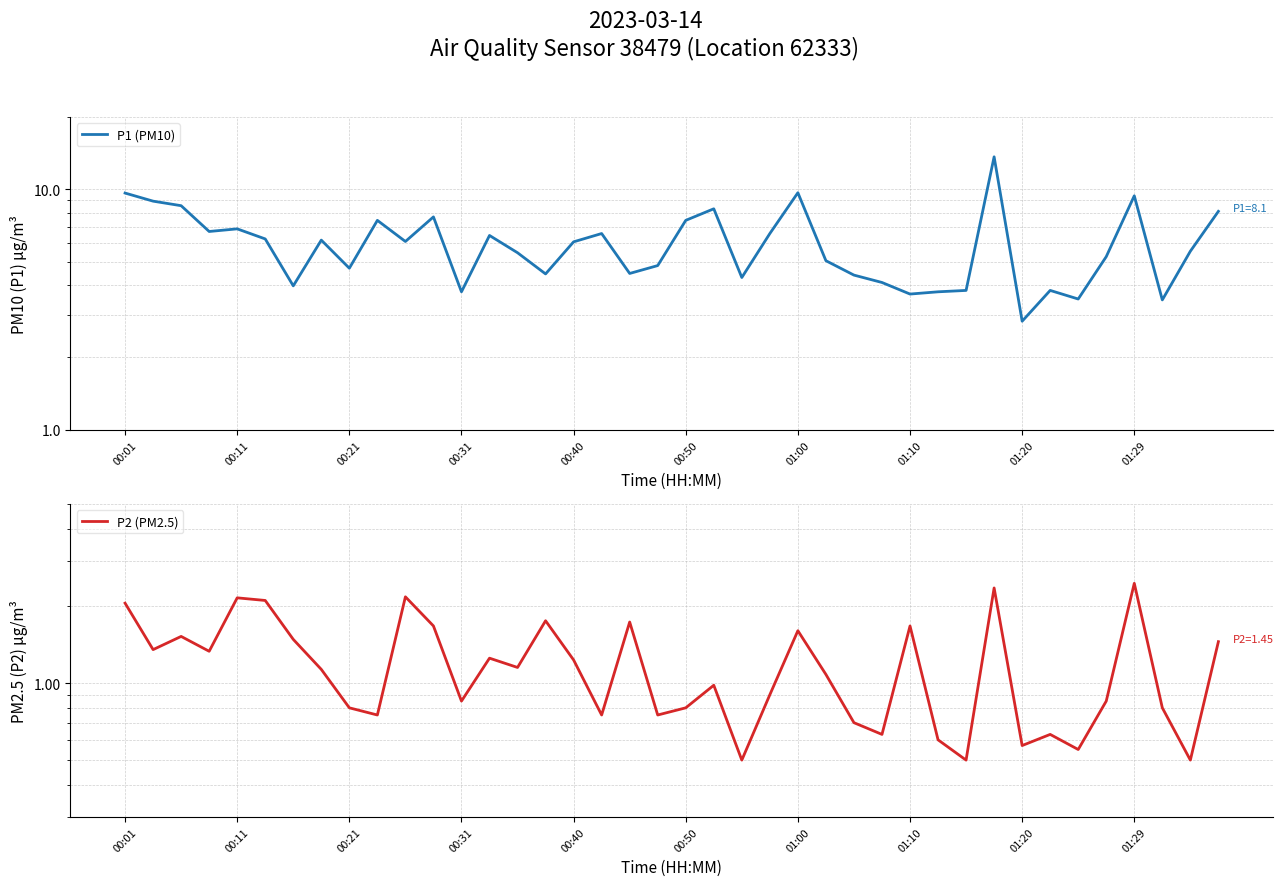

True or false: P2 (PM2.5) has more than 0 points higher than both neighbors.

True